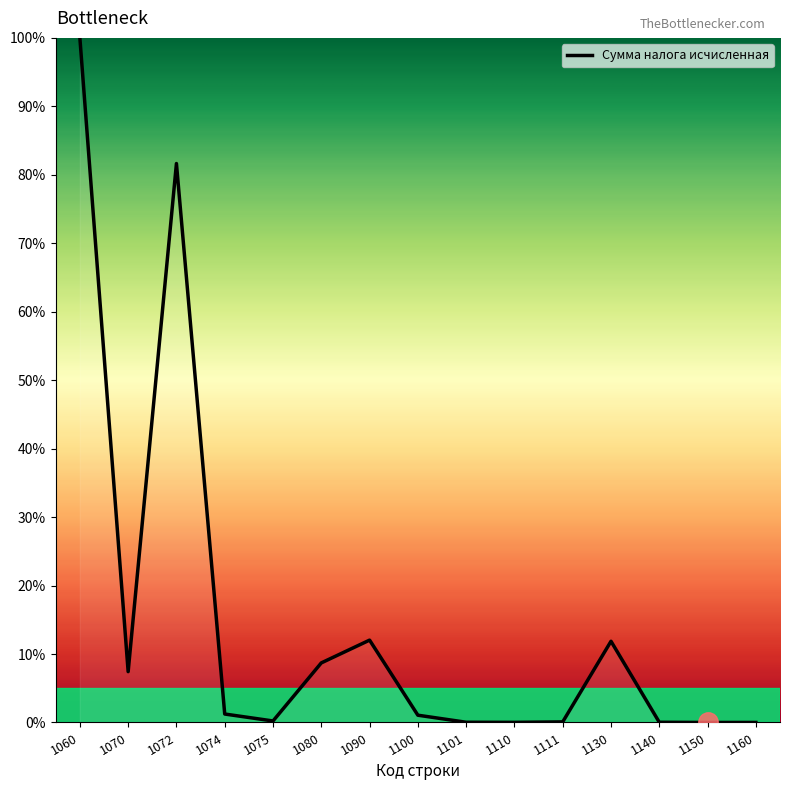

Is this an area chart (filled region under the line)?

No